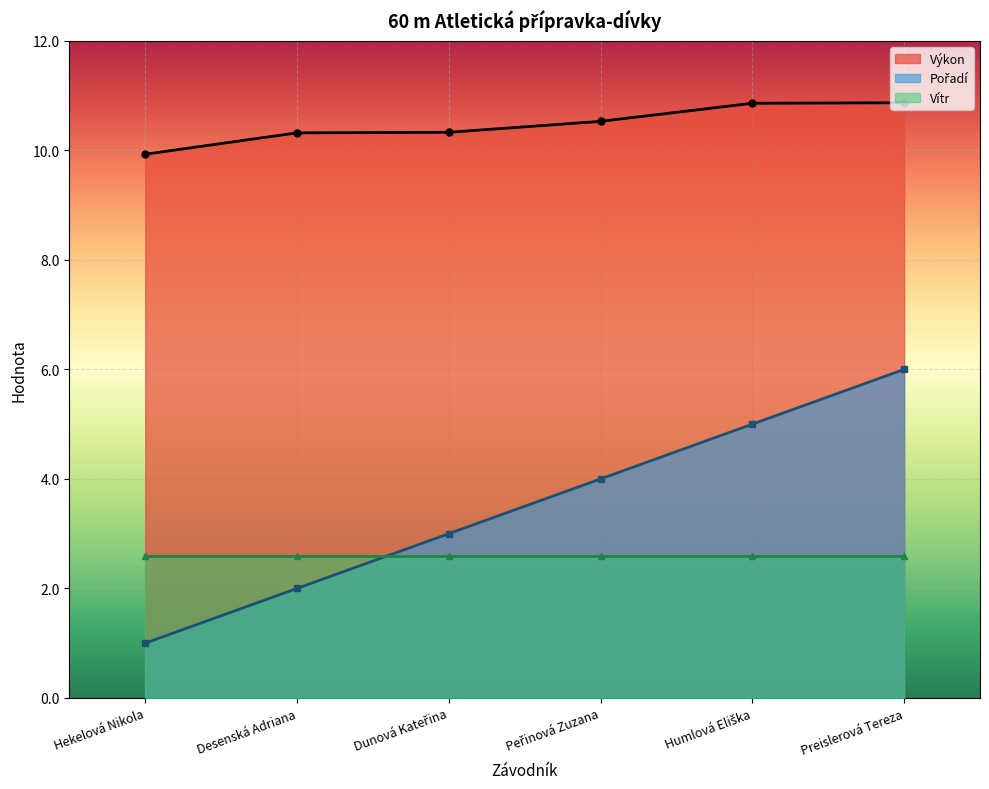

What position from the right is Peřinová Zuzana?

3